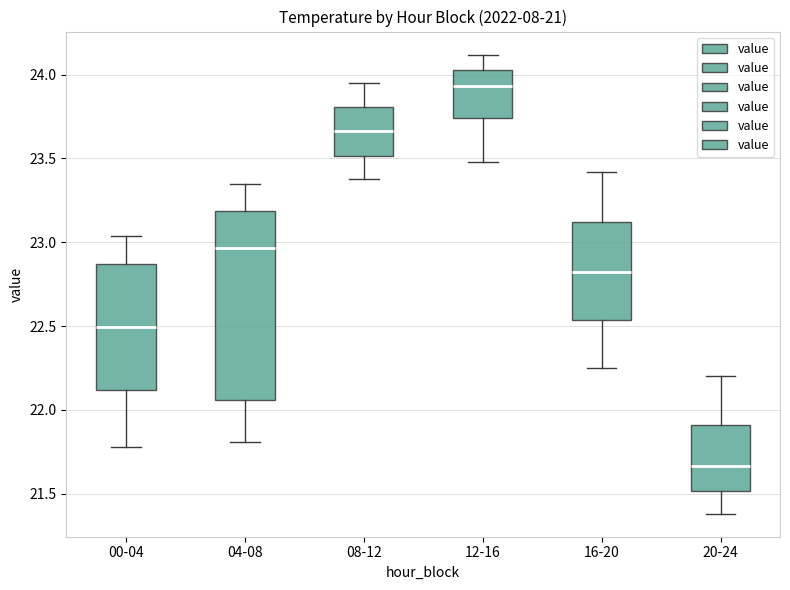

Comparing the boxes themselves (not the whiskers), which one is the tallest?

04-08